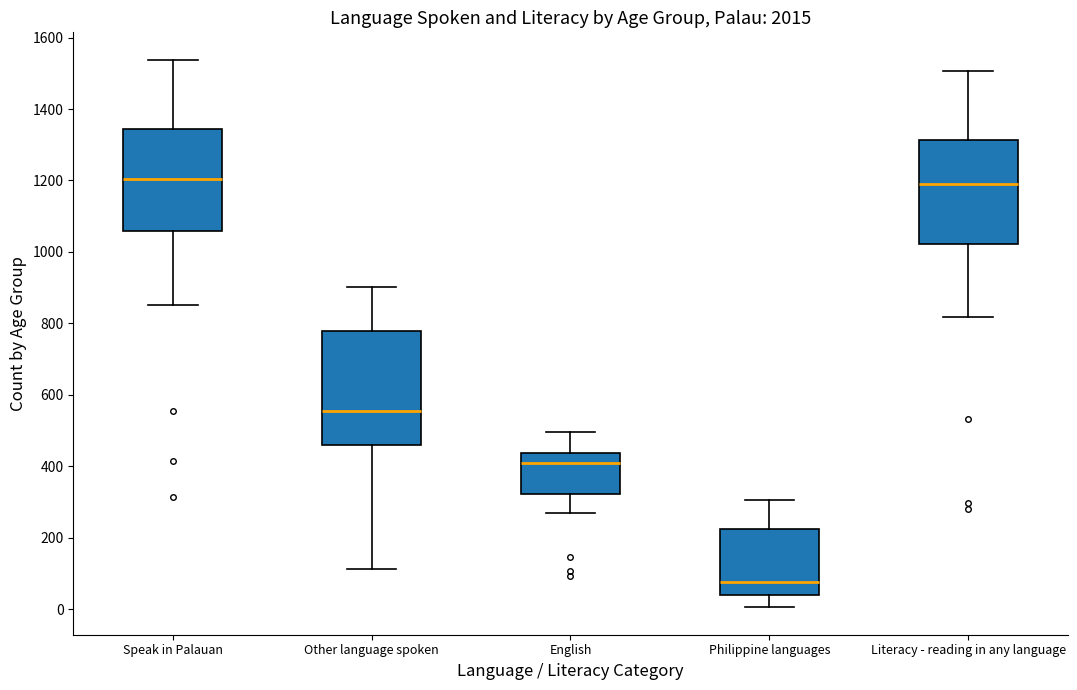

Reading left to right, transcribe this box plot: for each box, give where its median line is, the range the box spans, and where its two whiskers end, as read against the y-axis. The values are not printed on the chart, so give them approximately, as read against the axis.

Speak in Palauan: median 1200, box 1060 to 1340, whiskers 860 to 1540
Other language spoken: median 560, box 460 to 780, whiskers 120 to 900
English: median 400, box 320 to 440, whiskers 260 to 500
Philippine languages: median 80, box 40 to 220, whiskers 0 to 300
Literacy - reading in any language: median 1180, box 1020 to 1320, whiskers 820 to 1500